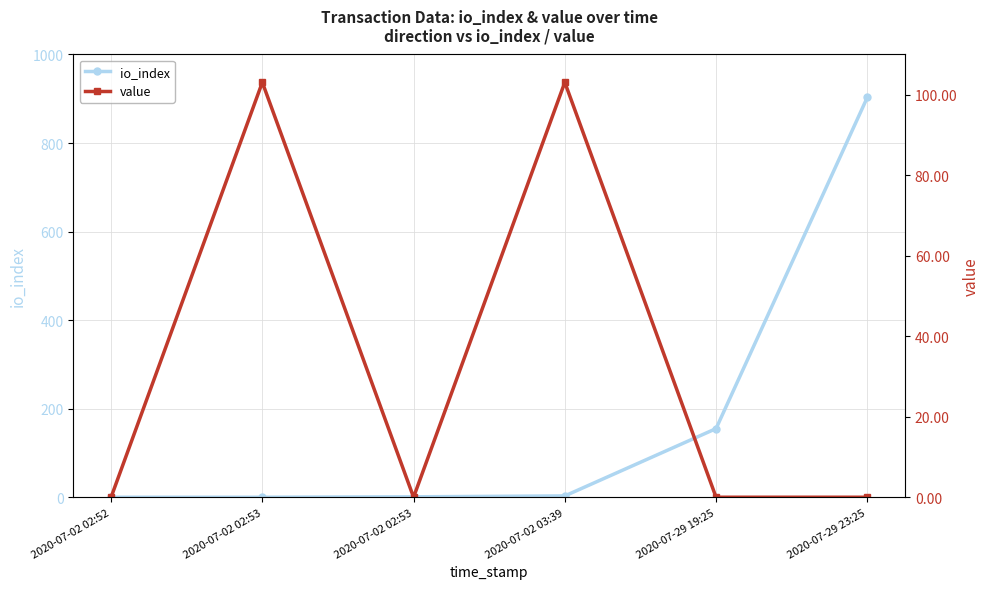

Which series changed the most between 2020-07-02 02:52 and 2020-07-02 02:53?

value